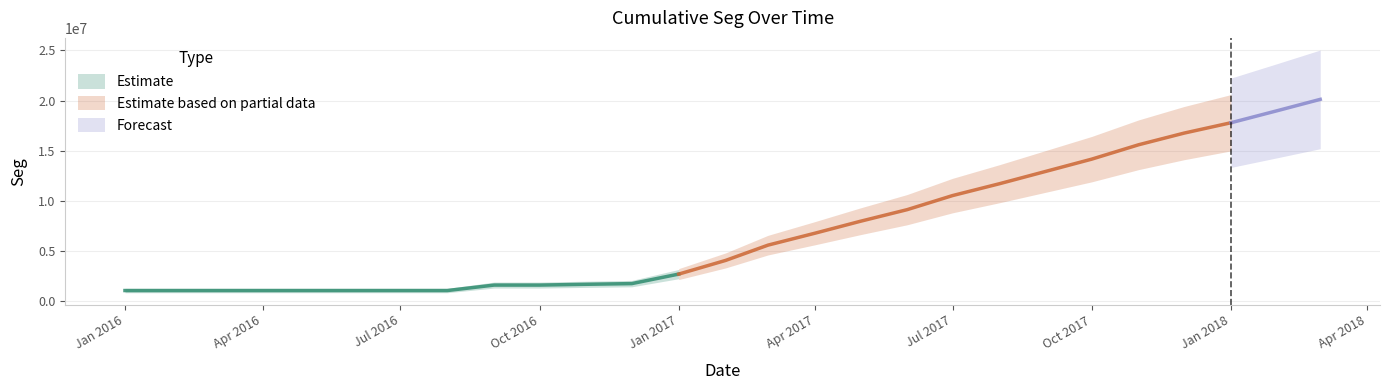

Between 2016-11-01 and 2017-04-01, which is larger?

2017-04-01